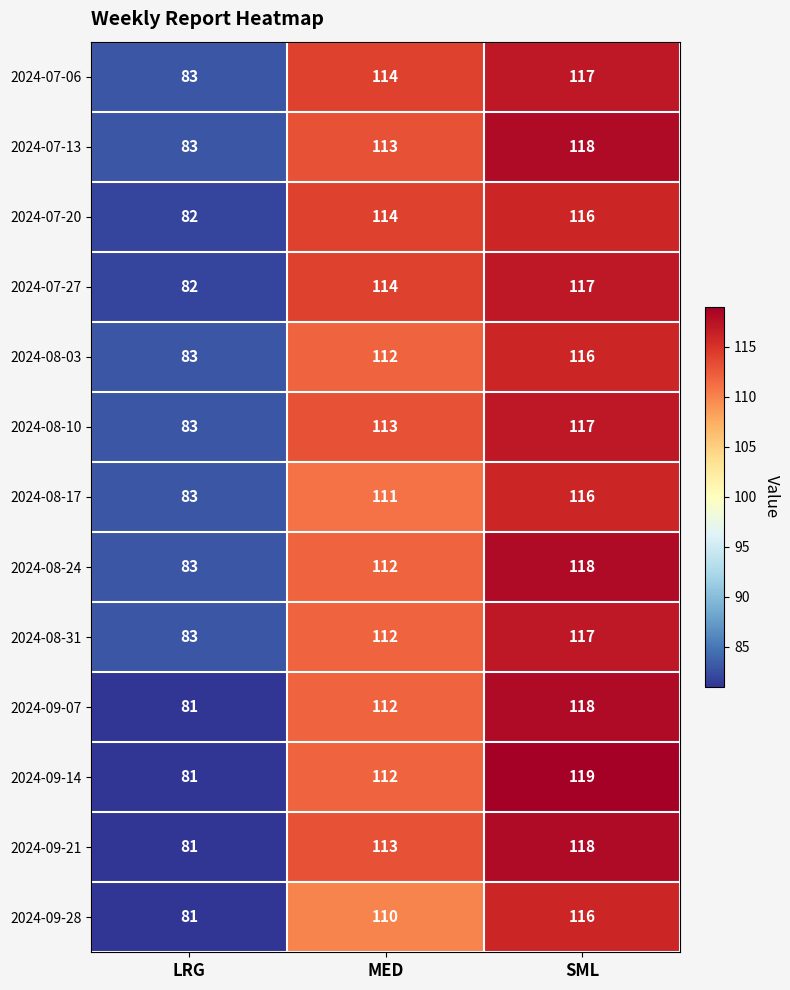

At how many categories does at least one series exceed 110?

2